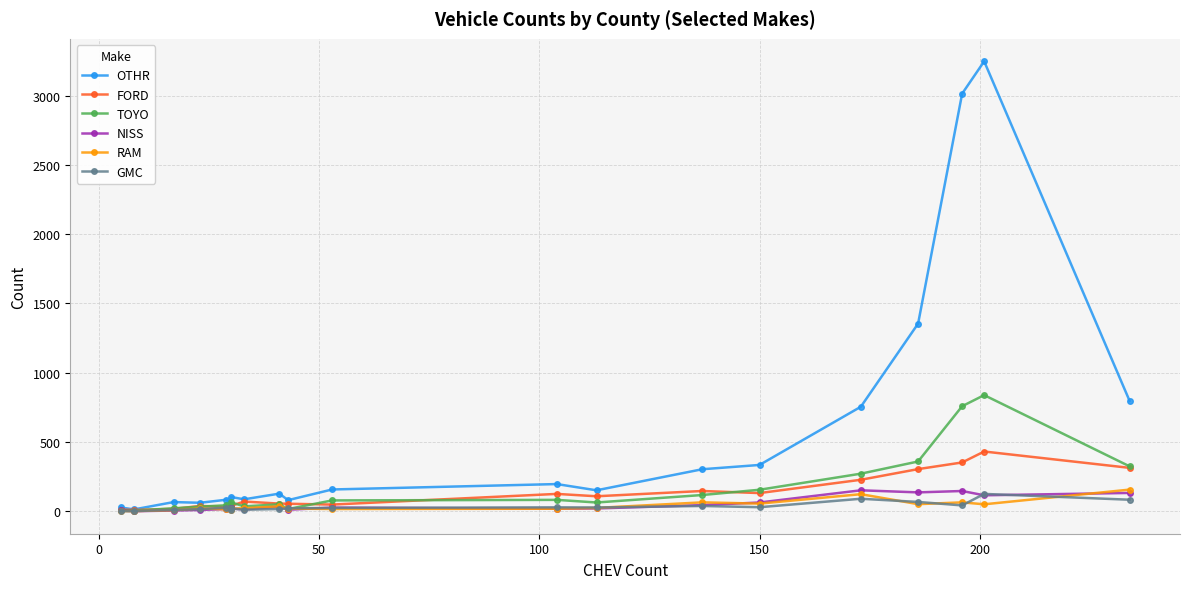

Which series has the widest spread of values?

OTHR